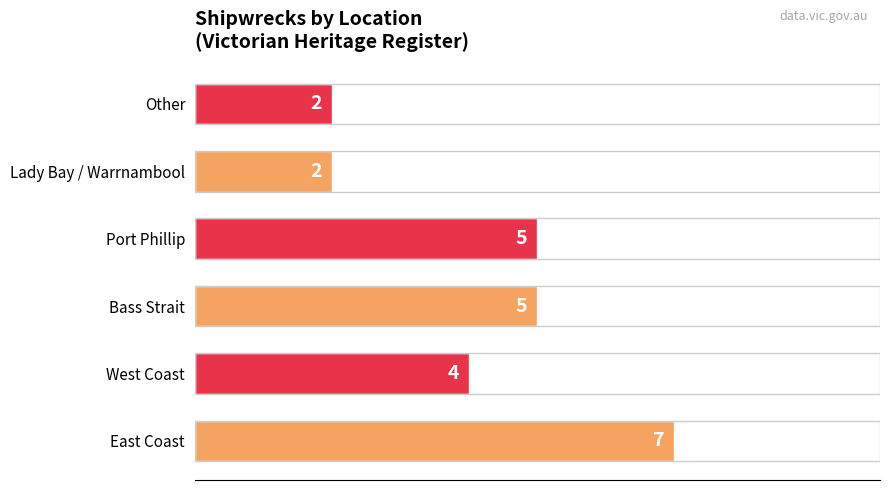

What is the greatest value displayed?

7